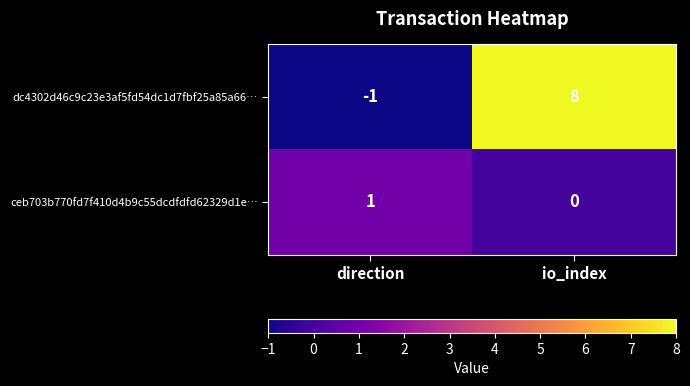

Which series has the widest spread of values?

dc4302d46c9c23e3af5fd54dc1d7fbf25a85a66…